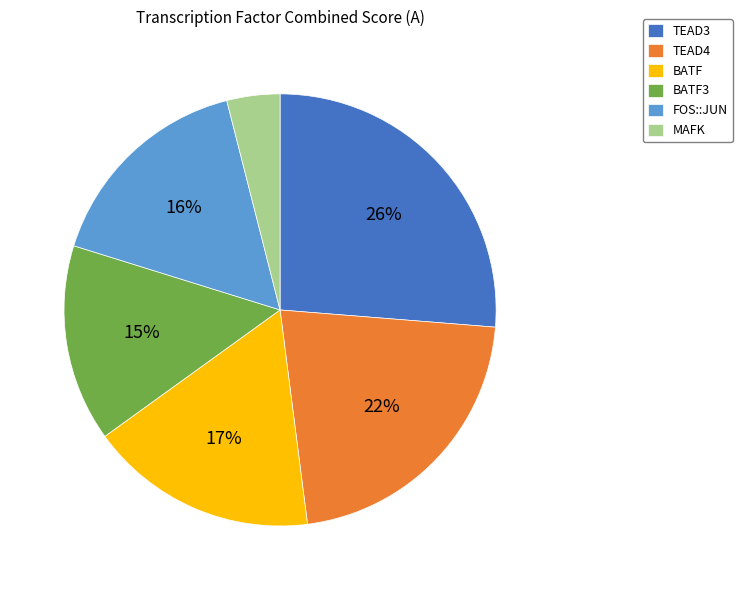

What is the largest slice in the pie chart?

TEAD3